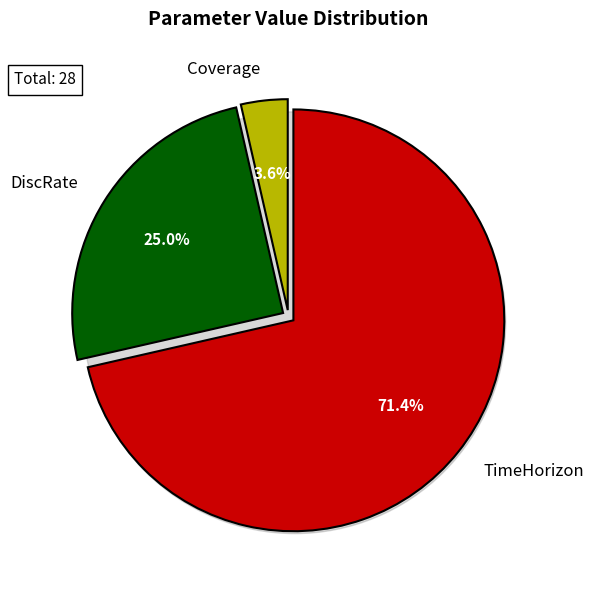

What is the change in value from Coverage to TimeHorizon?

+19